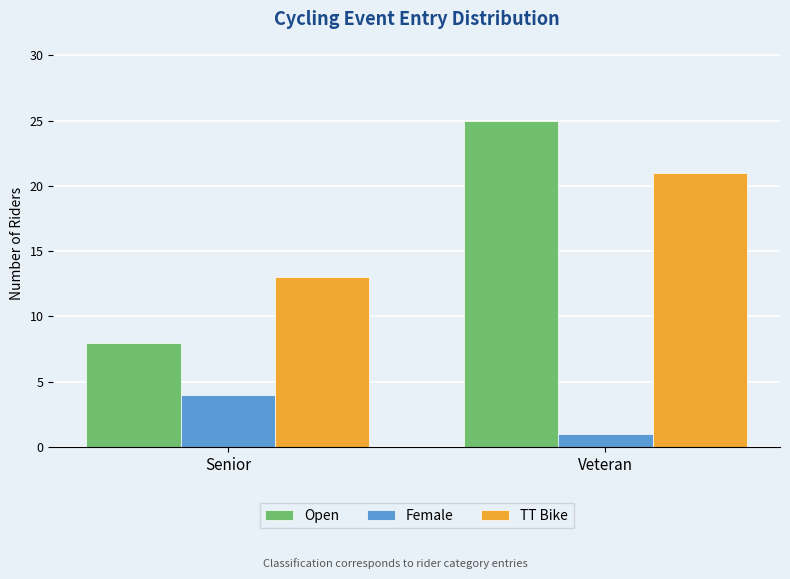

At which label does TT Bike reach its peak?

Veteran